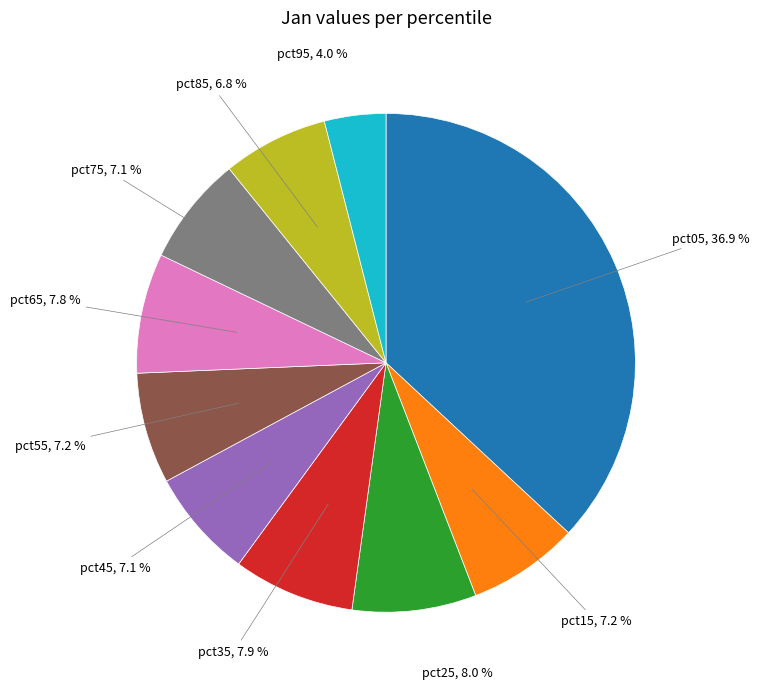

How many segments does this pie chart have?

10